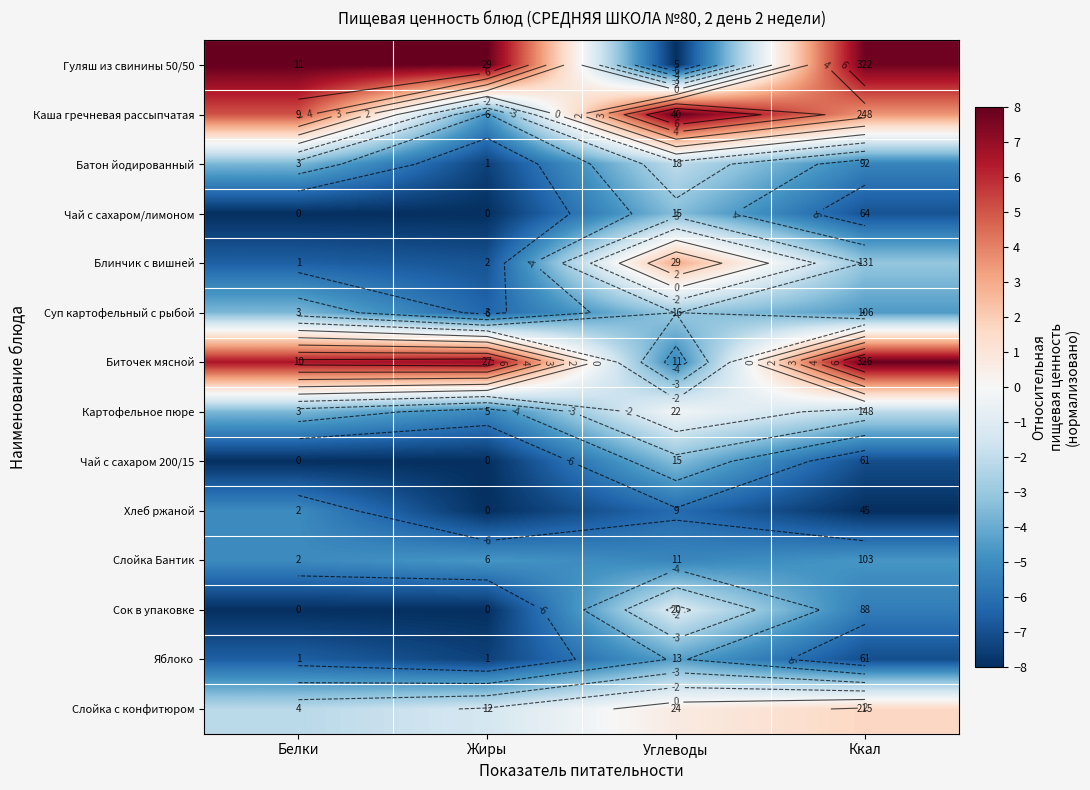

Is it true that Чай с сахаром/лимоном equals -8.0 at Жиры?

True